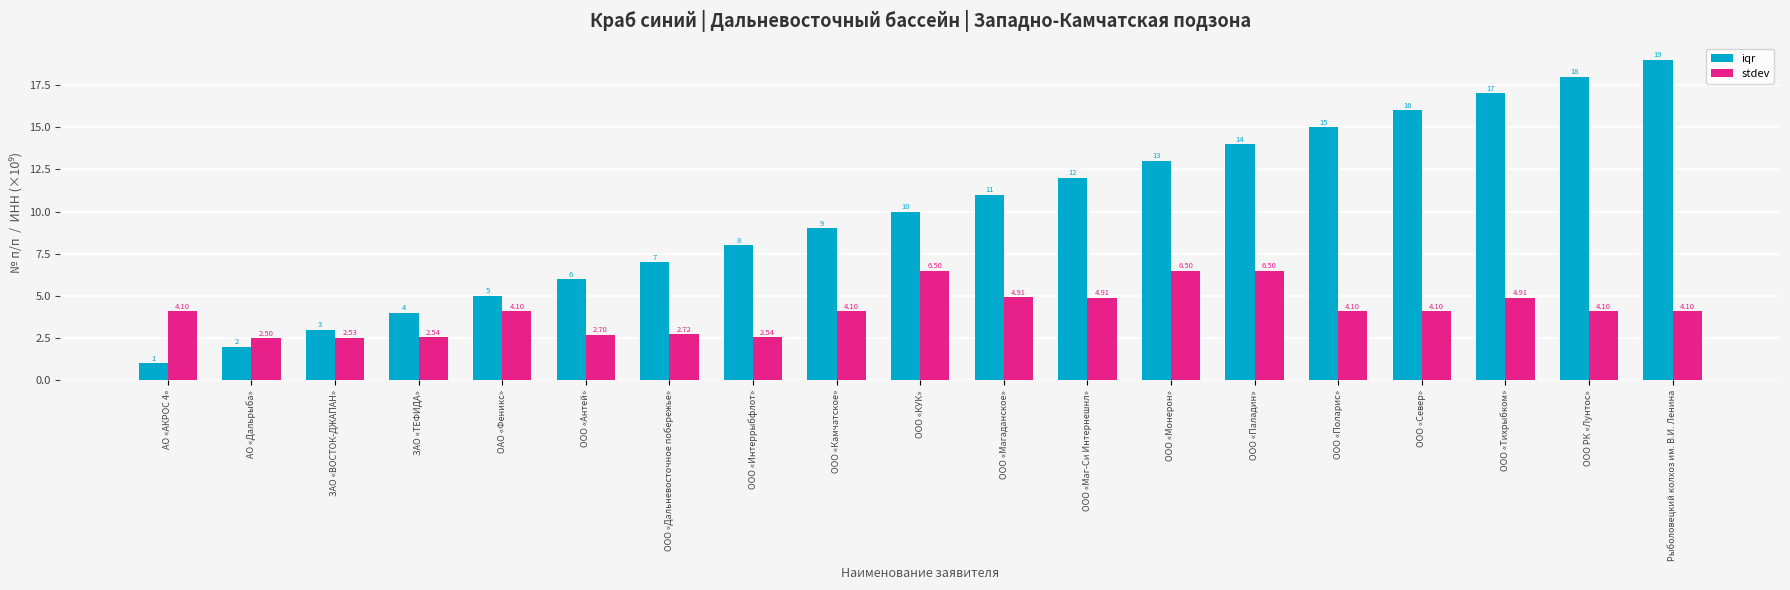

Which category has the highest value across all series?

Рыболовецкий колхоз им. В.И. Ленина